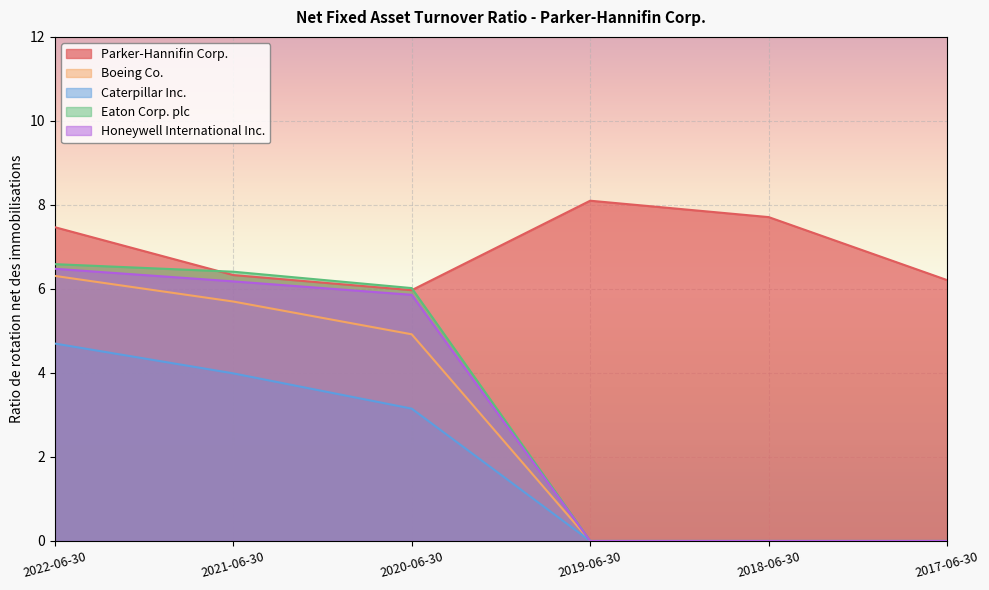

What are all the series names shown in the legend?

Parker-Hannifin Corp., Boeing Co., Caterpillar Inc., Eaton Corp. plc, Honeywell International Inc.